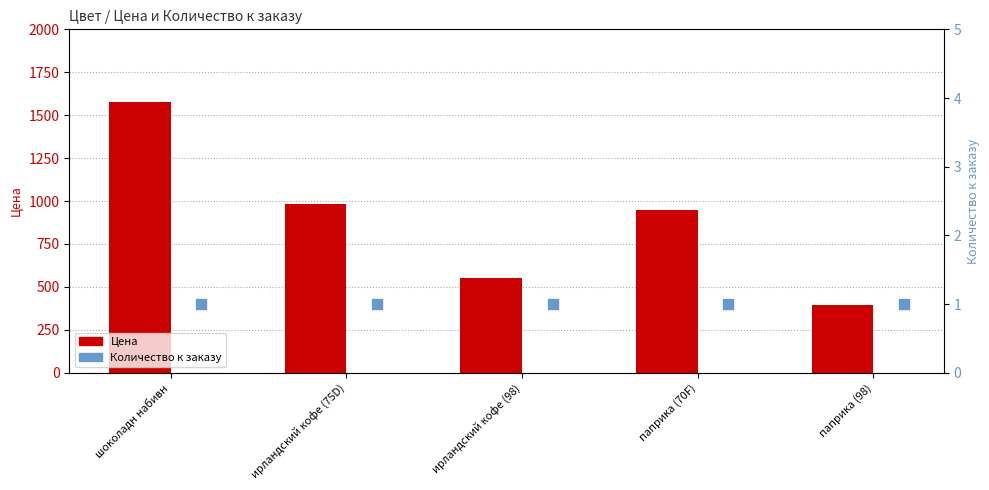

Which series has the widest spread of Y values?

Цена